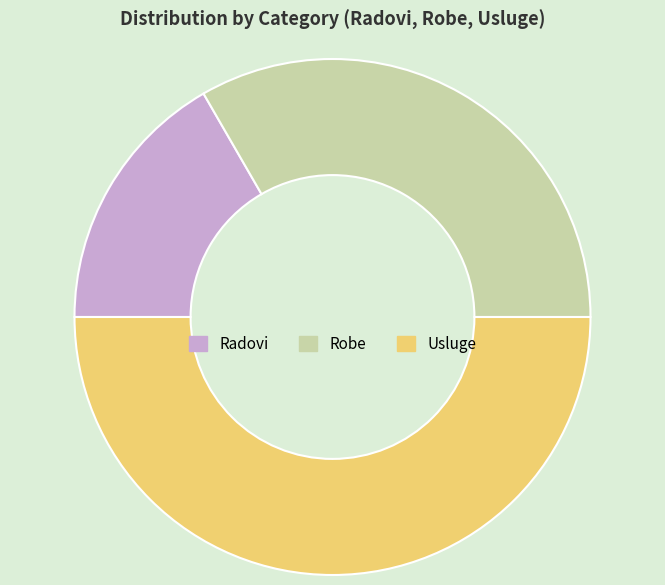

Which category has the smallest portion of the pie?

Radovi